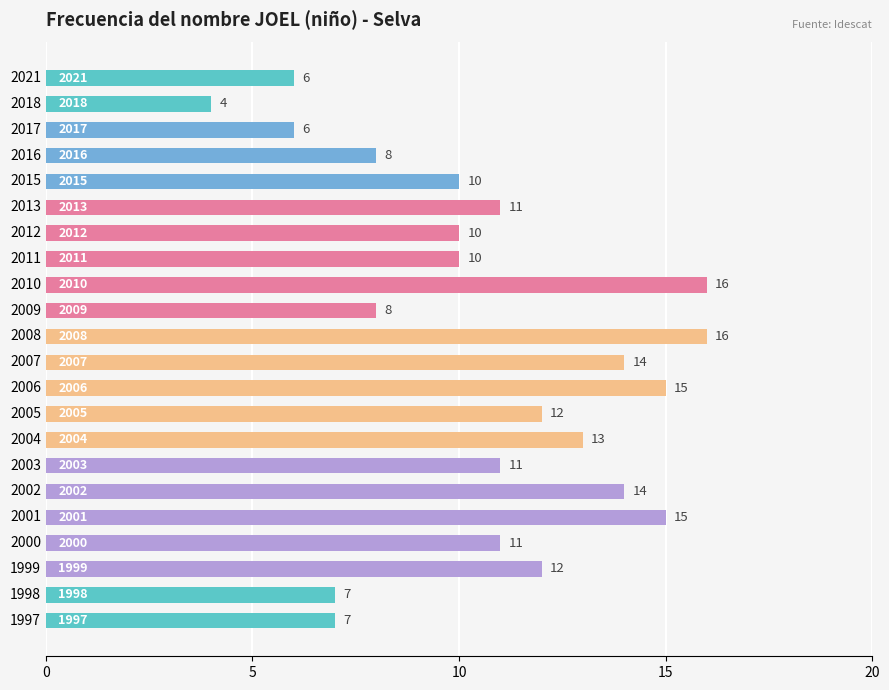

What is the average value?

11